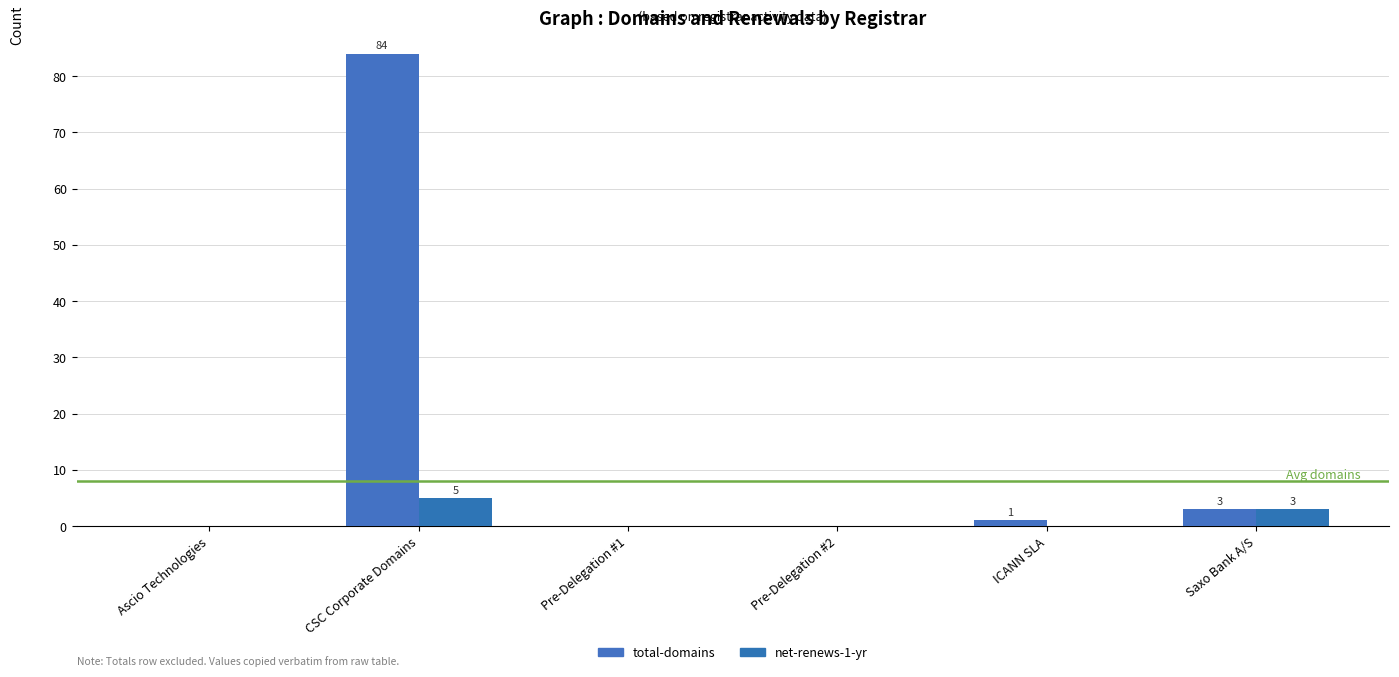

Reading left to right, what are all the values shown in this chart?

total-domains: Ascio Technologies=0	CSC Corporate Domains=84	Pre-Delegation #1=0	Pre-Delegation #2=0	ICANN SLA=1	Saxo Bank A/S=3
net-renews-1-yr: Ascio Technologies=0	CSC Corporate Domains=5	Pre-Delegation #1=0	Pre-Delegation #2=0	ICANN SLA=0	Saxo Bank A/S=3